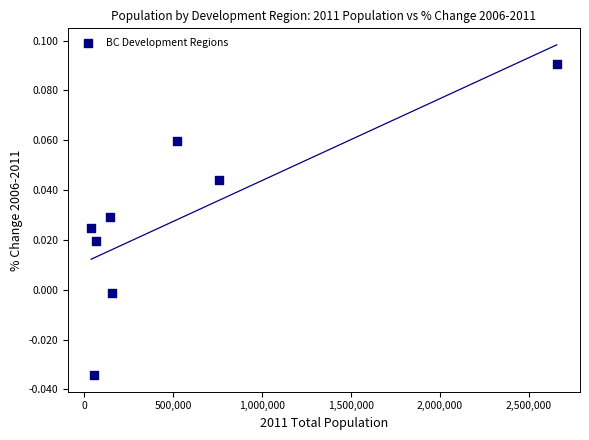

What is the range of X values (max minus min)?

2617874.0